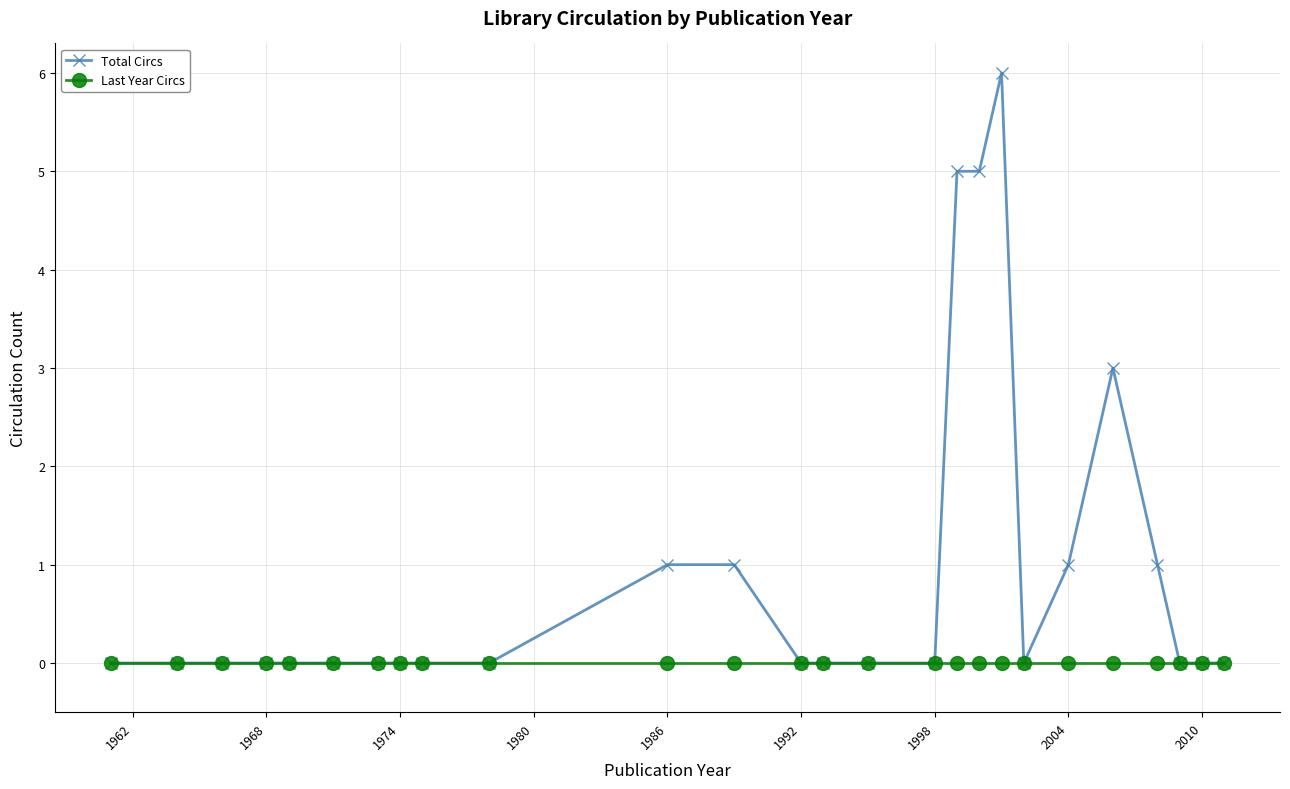

What is the greatest value displayed?

6